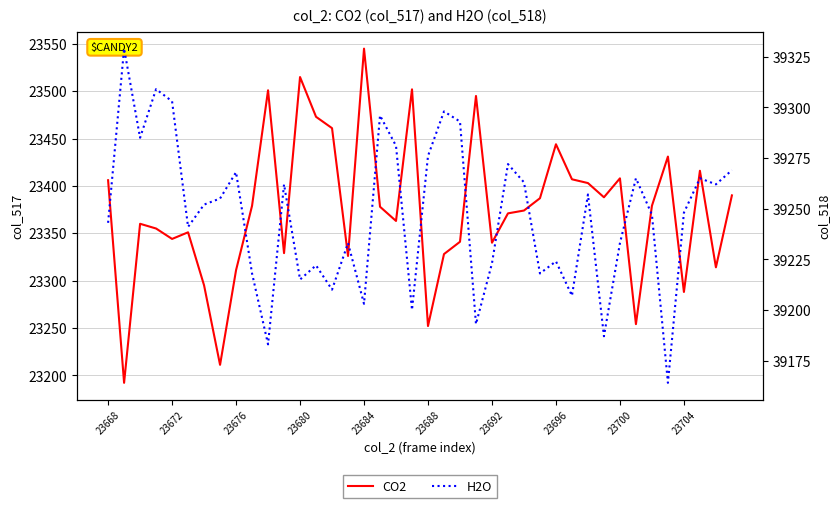

Rank the series at 23 from lowest to highest value.

CO2, H2O